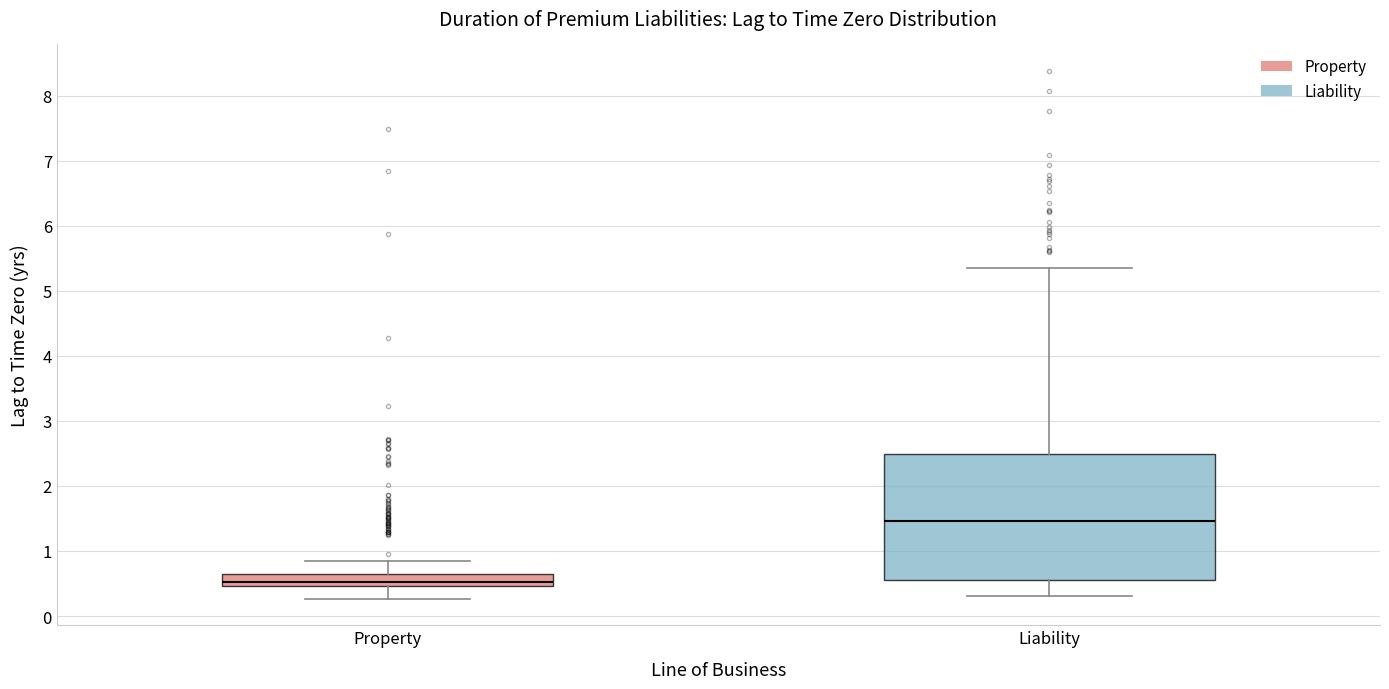

Which box's median line is the highest?

Liability